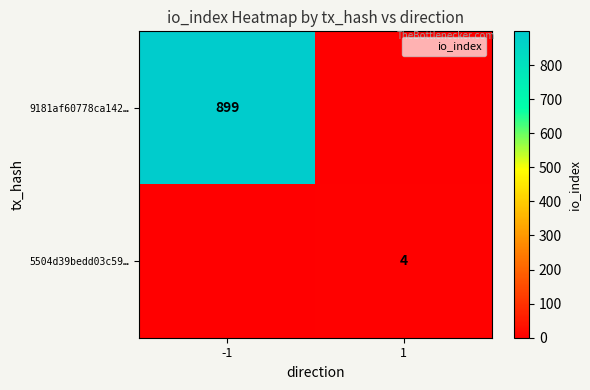

The 9181af60778ca142… series shows 482 at 1. True or false?

False